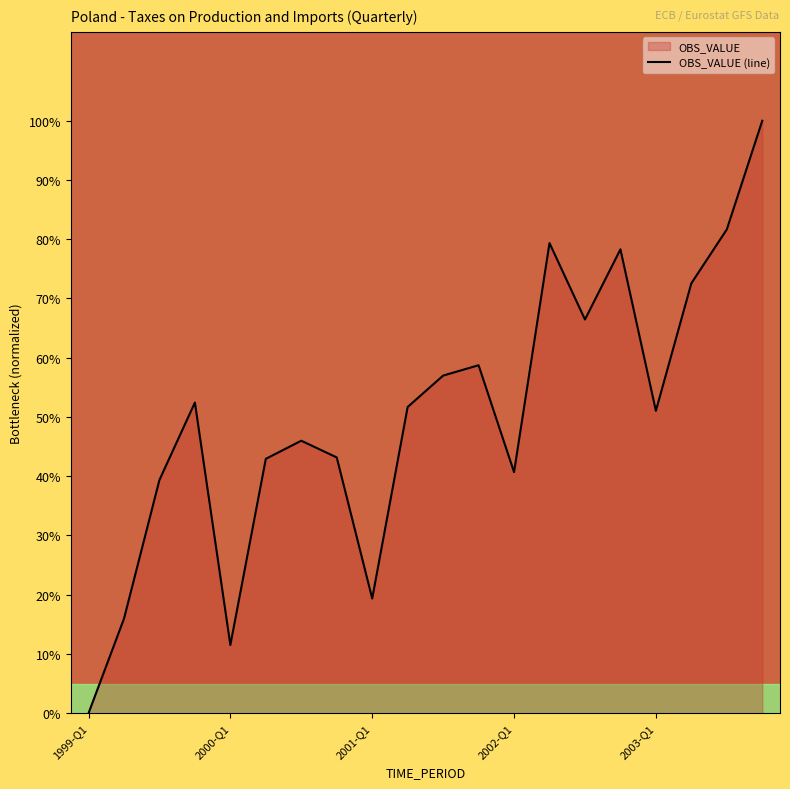

How many data points does each series have?

20